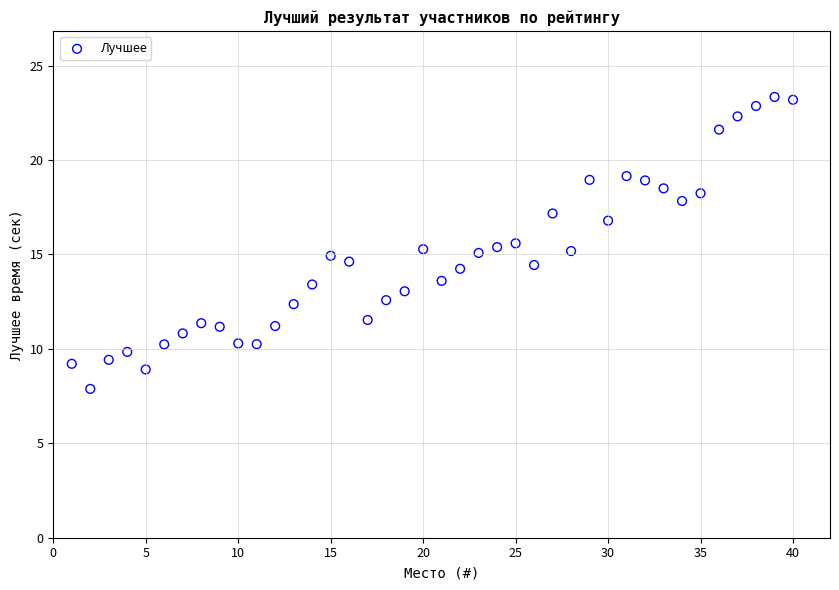

What is the range of Y values (max minus min)?

15.5